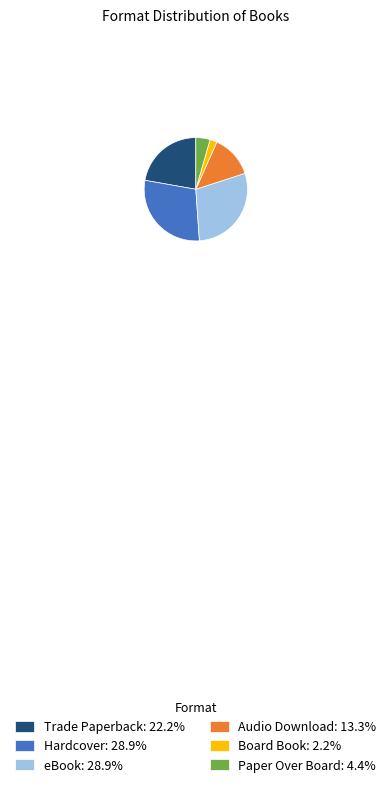

Approximately how many times larger is the value at Paper Over Board: 4.4% compared to Audio Download: 13.3%?

0.3